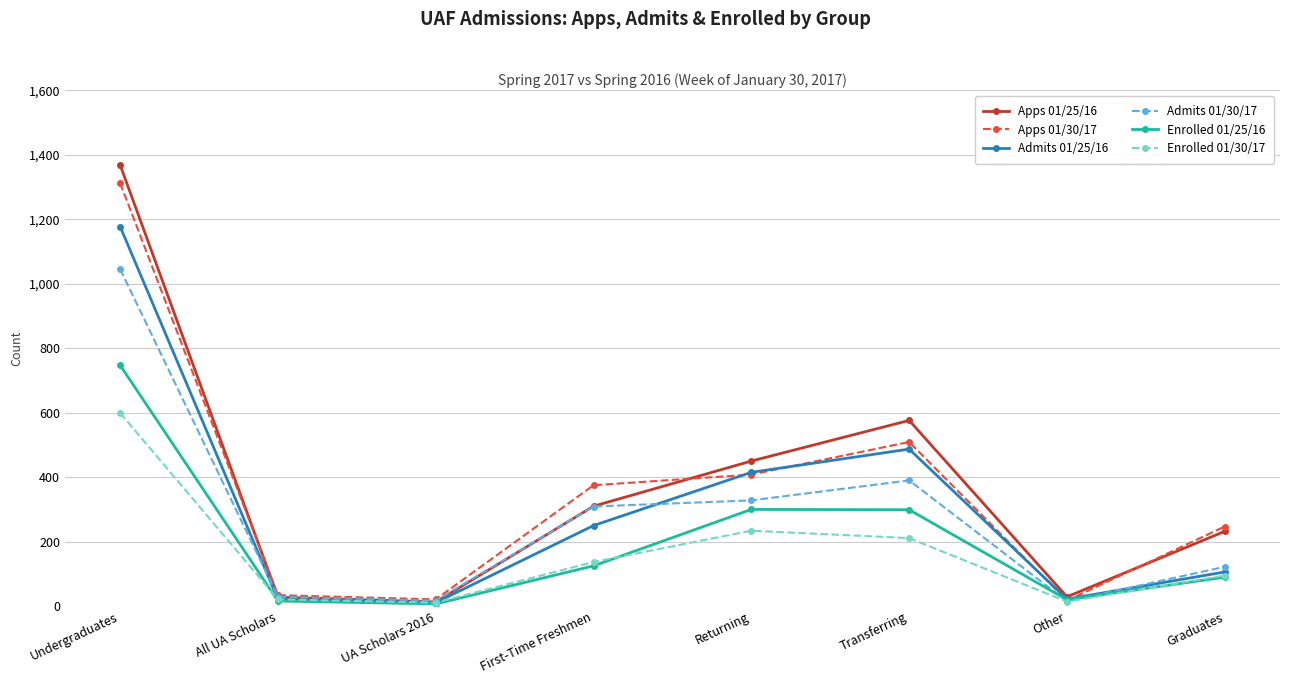

Which series has the largest range (max minus min)?

Apps 01/25/16